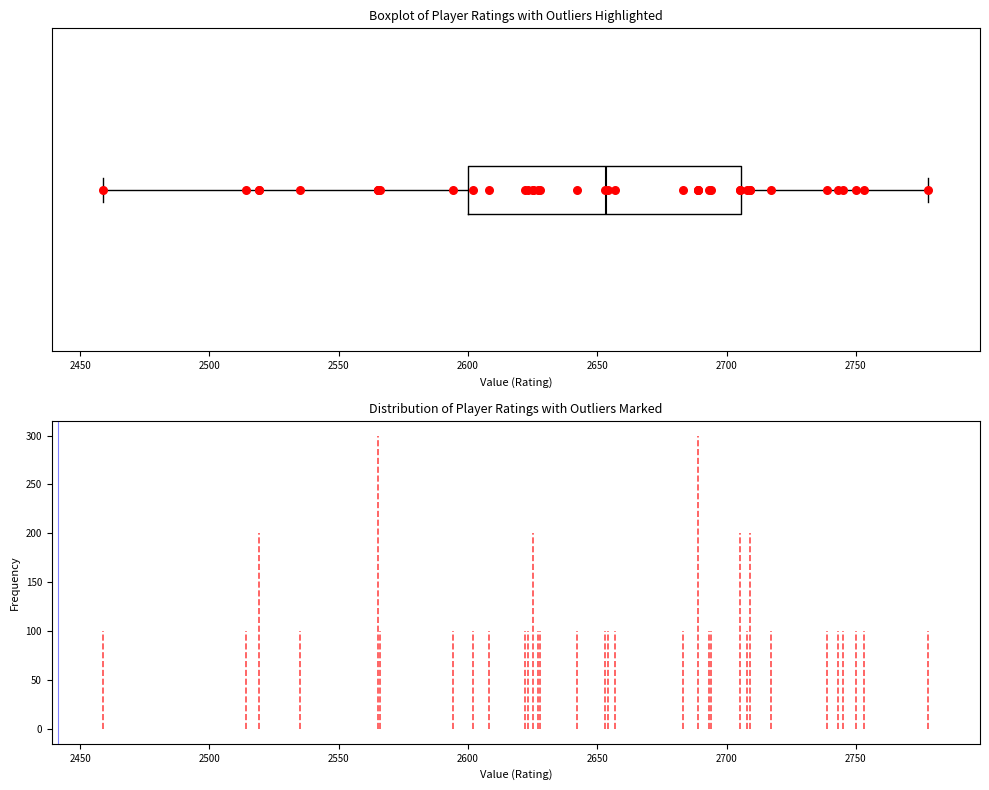

Read this box plot against the x-axis: the position of the median line, the range covered by the box, and the ends of both whiskers. The values are not printed on the chart, so give them approximately, as read against the axis.

median 2655, box 2600 to 2705, whiskers 2460 to 2780